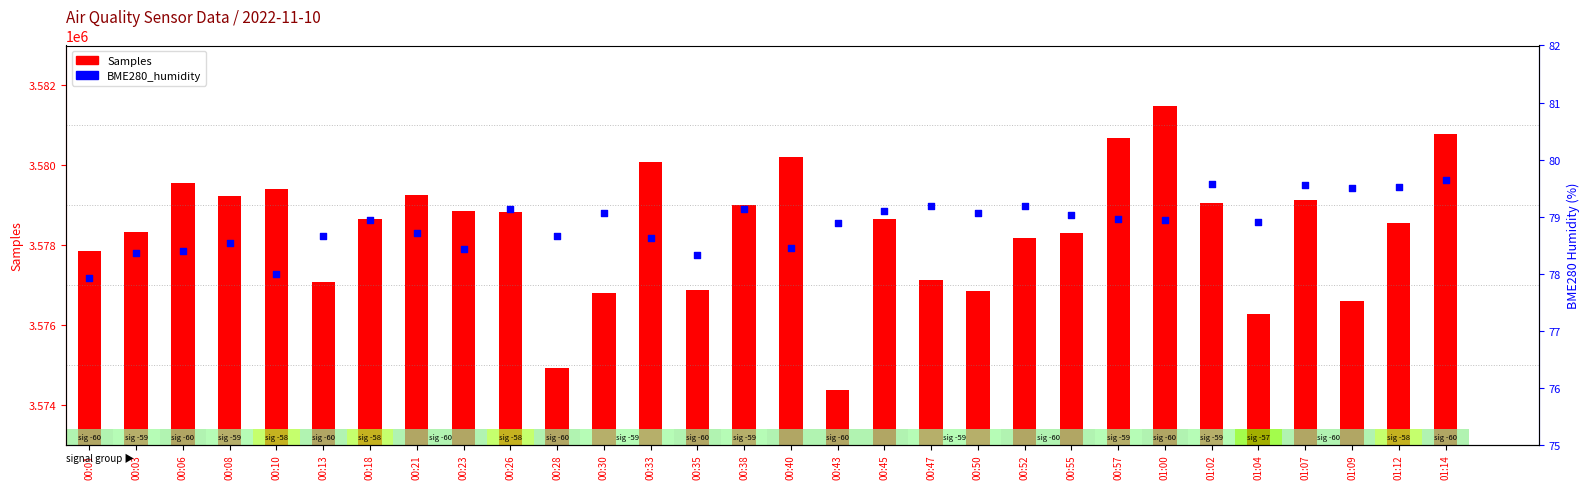

Which series reaches the maximum Y coordinate?

Samples